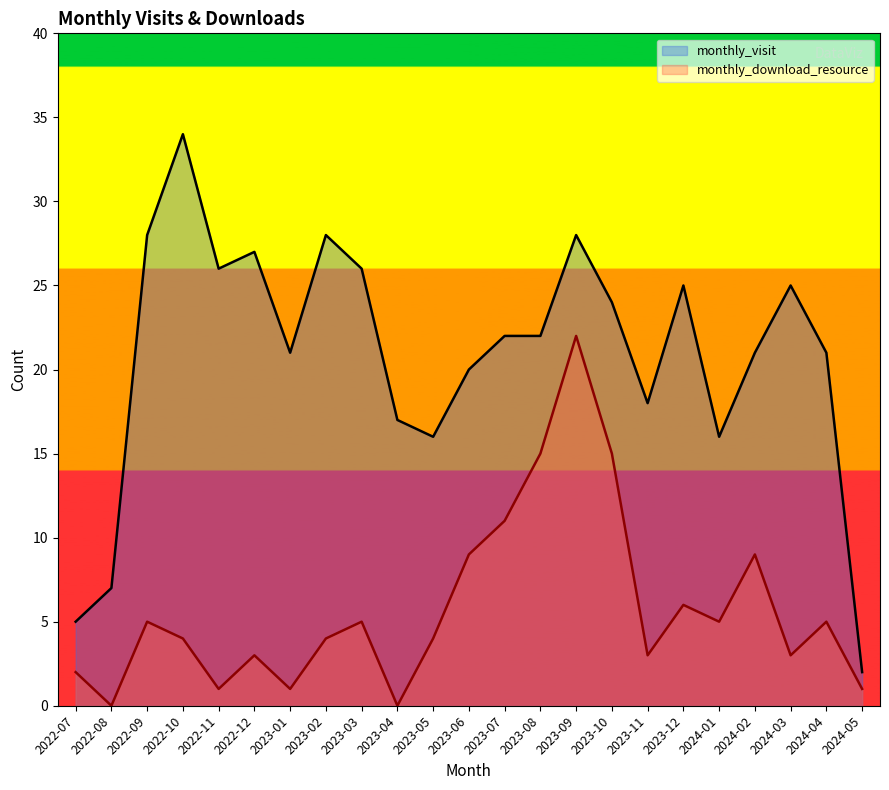

Where is monthly_download_resource nearest to the value 11?

2023-07